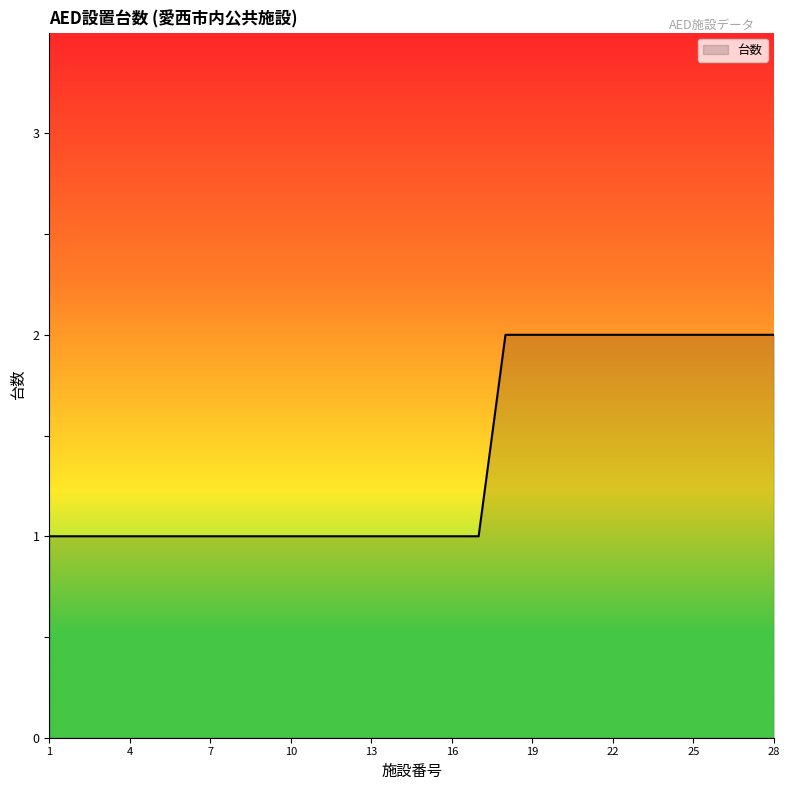

How many lines are shown in the chart?

1